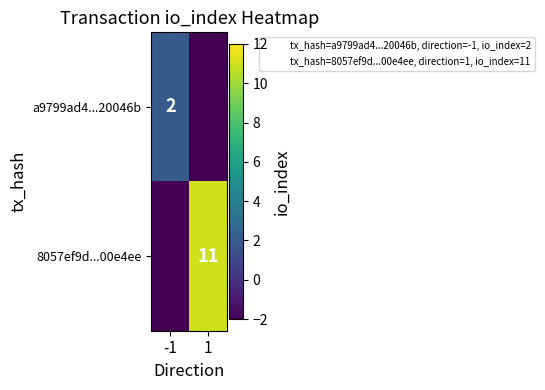

Rank the series at -1 from lowest to highest value.

8057ef9d...00e4ee, a9799ad4...20046b